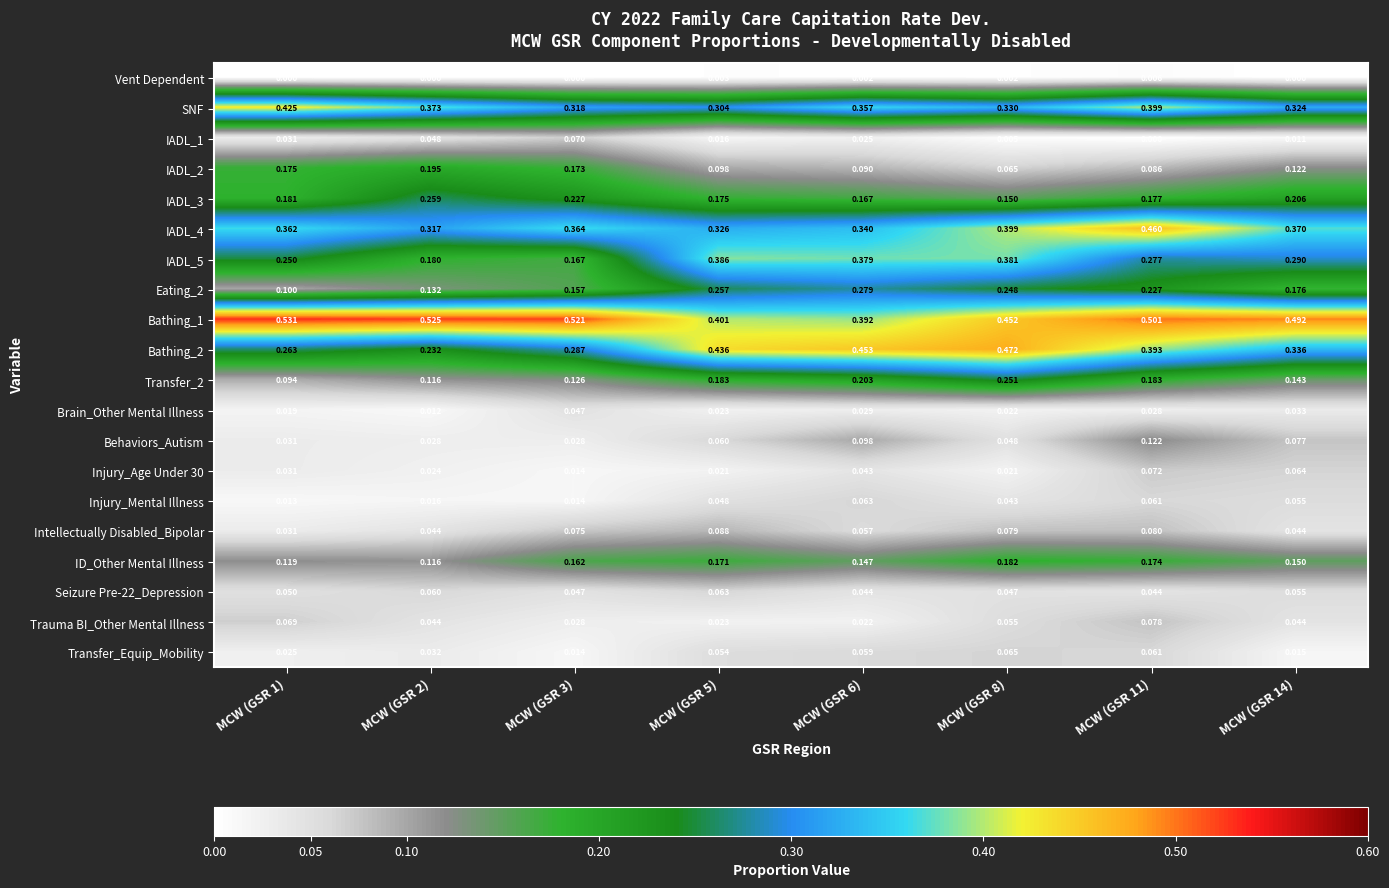

Is the value of Injury_Age Under 30 at MCW (GSR 5) greater than the value of IADL_3 at MCW (GSR 2)?

No